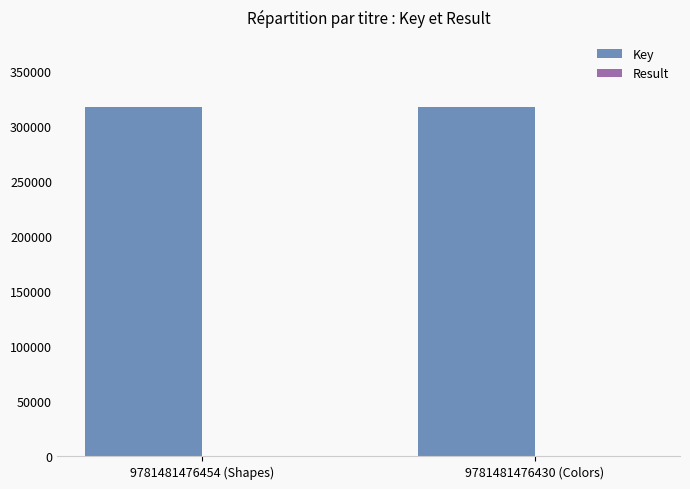

What is the maximum value shown in the chart?

317454